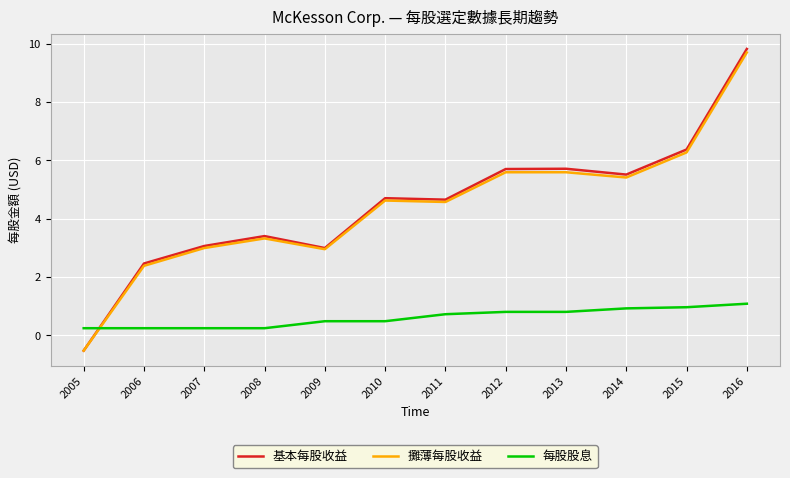

Which series has the widest spread of values?

基本每股收益